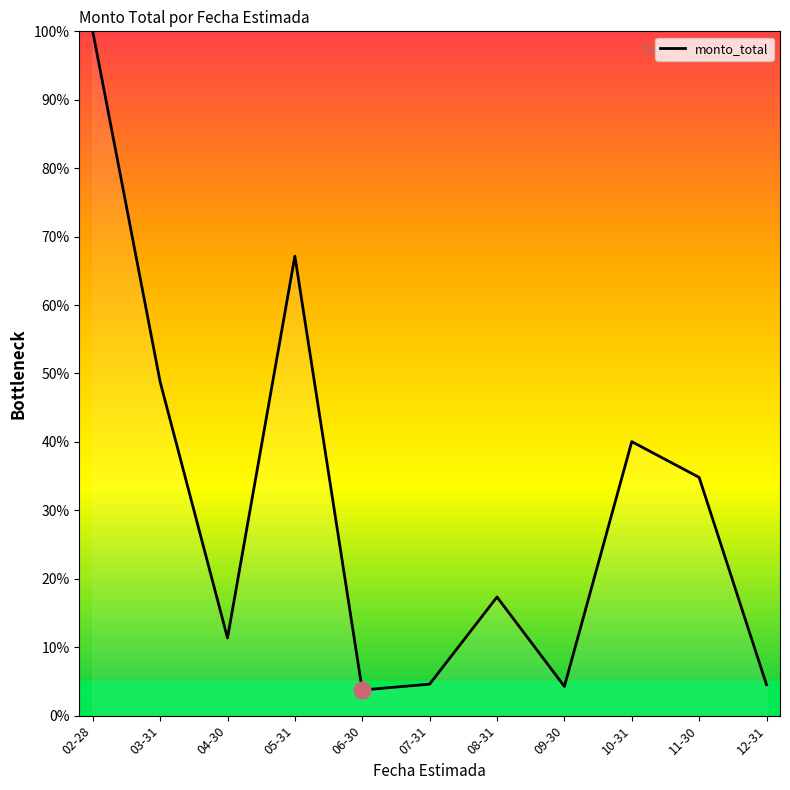

At which label is the value closest to 51?

03-31